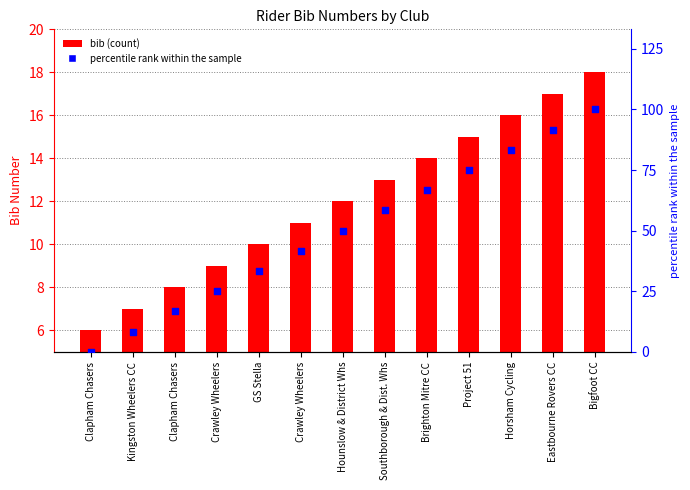

Which series reaches the maximum Y coordinate?

percentile rank within the sample